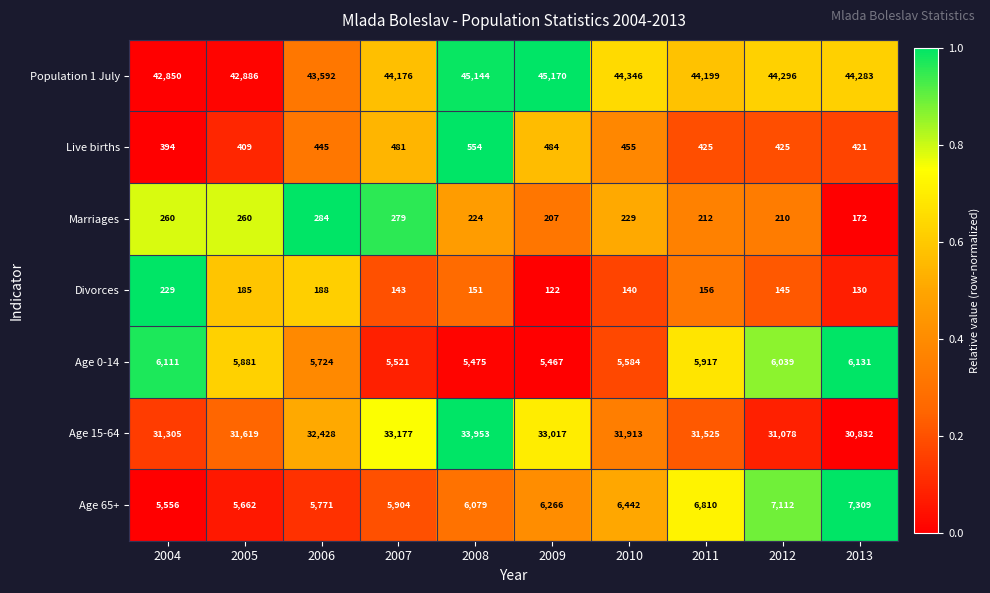

What is the total value across all series at 2011?

89244